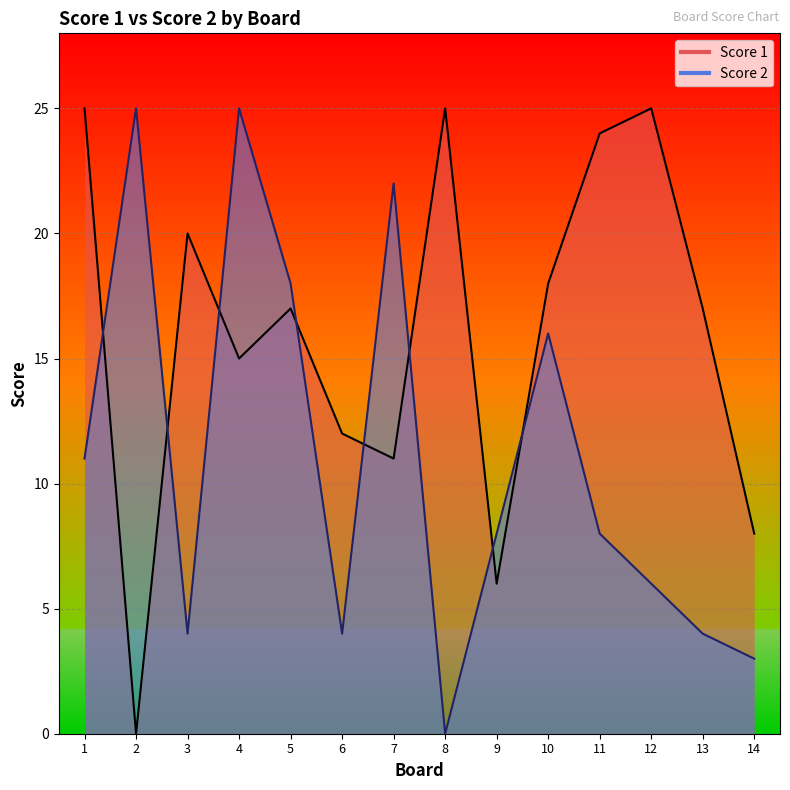

How many lines are shown in the chart?

2